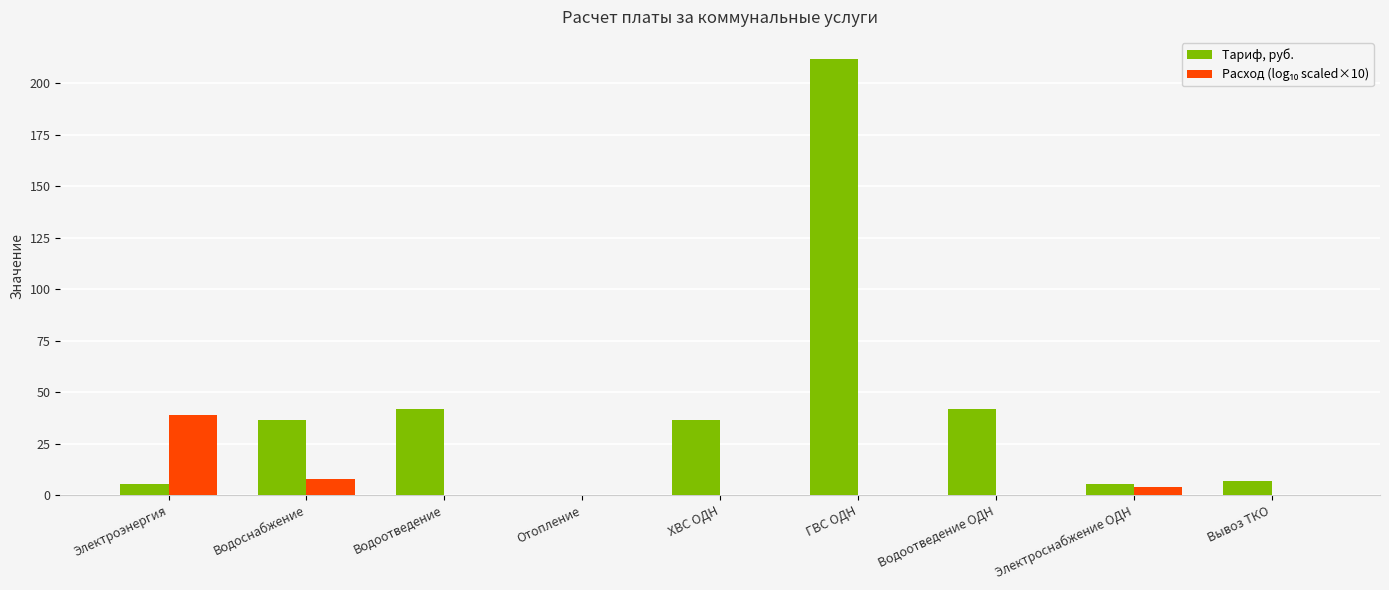

The Тариф, руб. series shows 0.0 at Отопление. True or false?

True